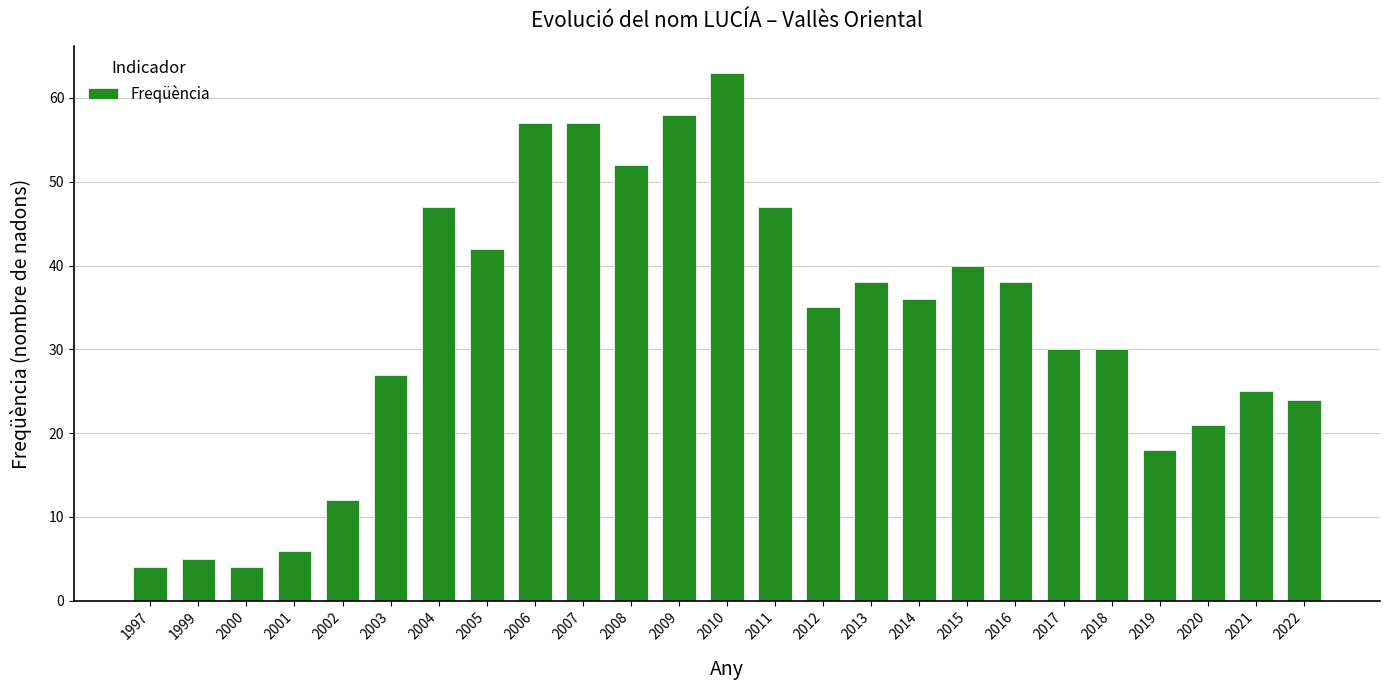

Which label corresponds to the largest value in the chart?

2010